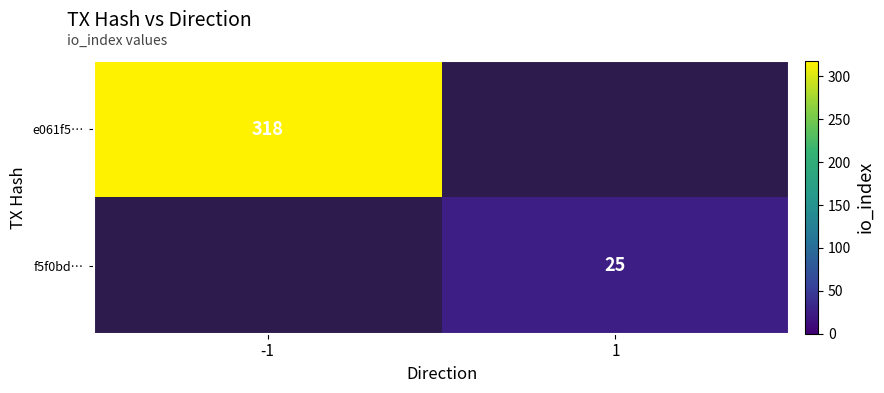

Is it true that e061f5… equals 318 at -1?

True